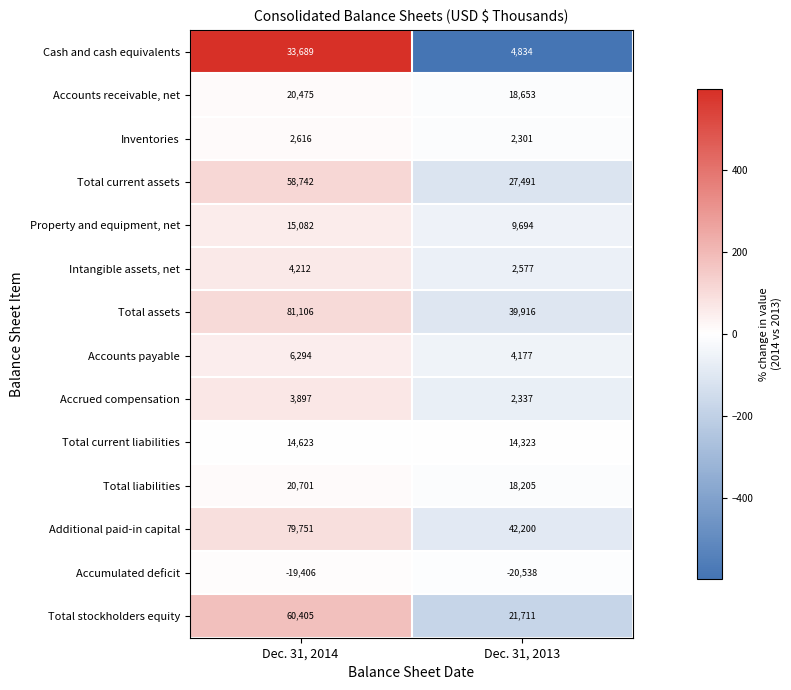

What is the average value of the Total liabilities series?

19453